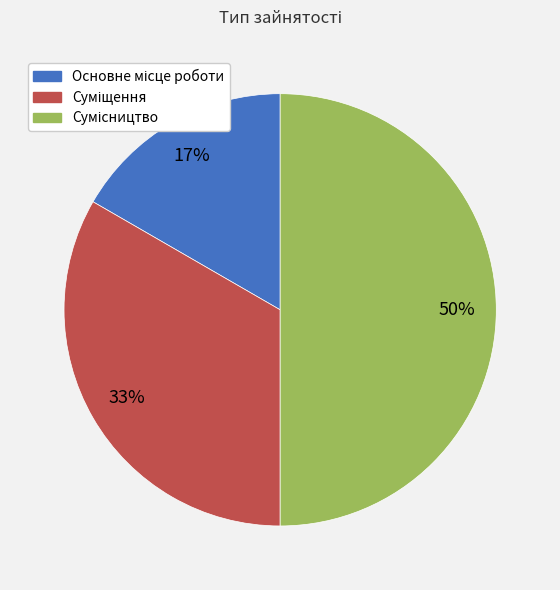

To the nearest percent, what is the difference between the largest and smallest slice percentages?

33%